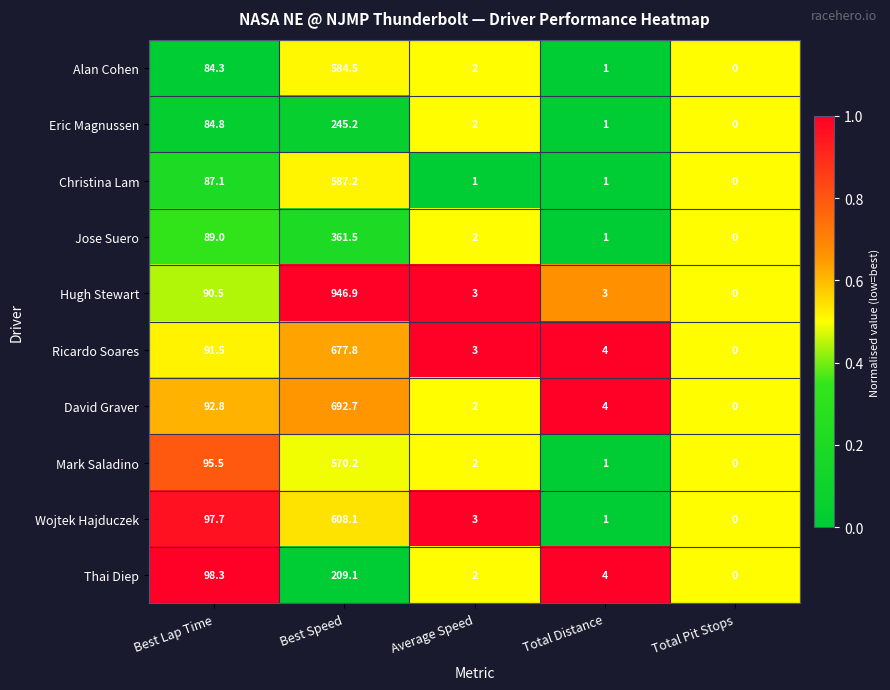

Which series has the largest total across all categories?

Hugh Stewart